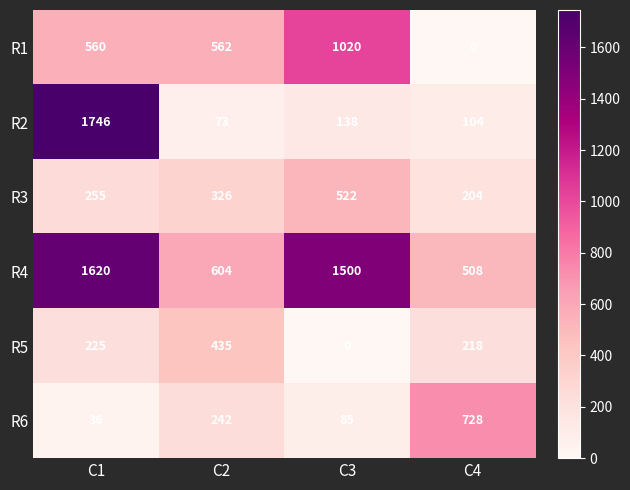

At which label is R2 closest to 909?

C3